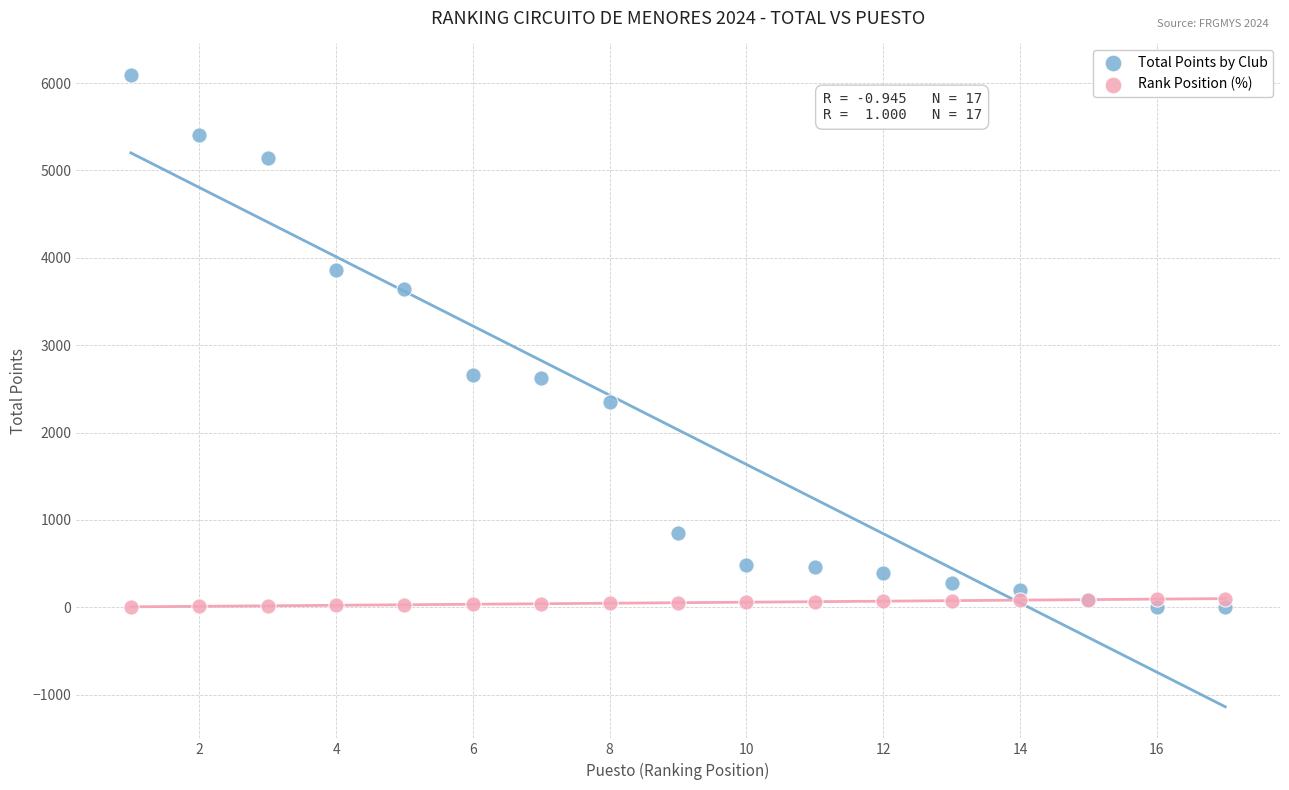

Which series has the widest spread of Y values?

Total Points by Club